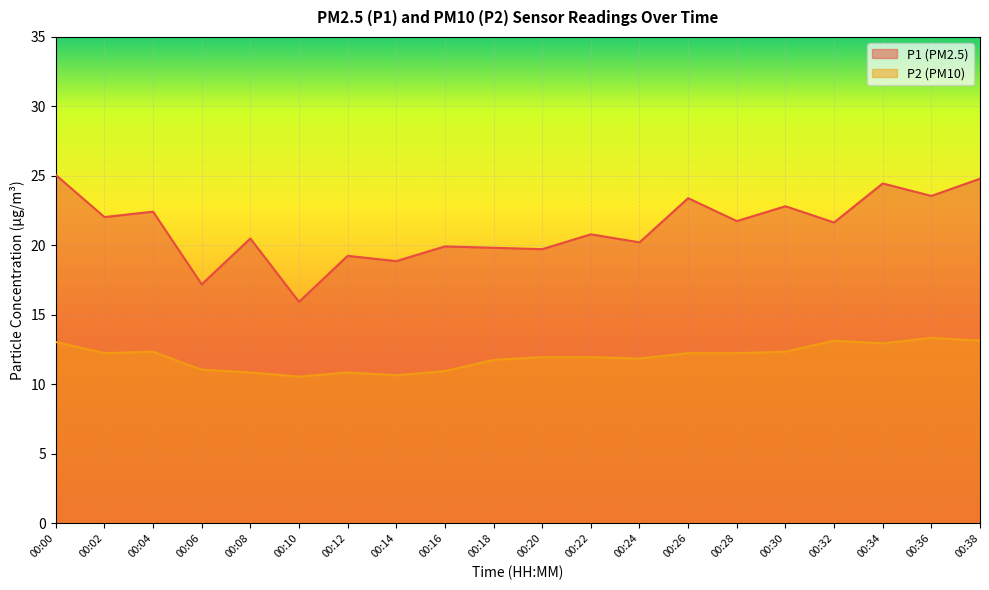

Which series has the largest total across all categories?

P1 (PM2.5)